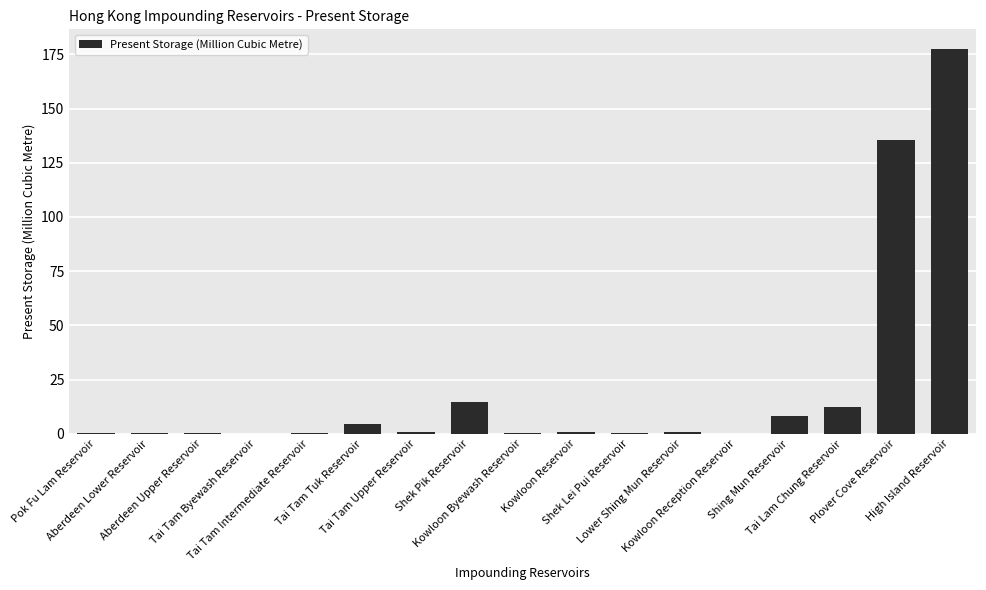

What is the sum of all values?

357.1